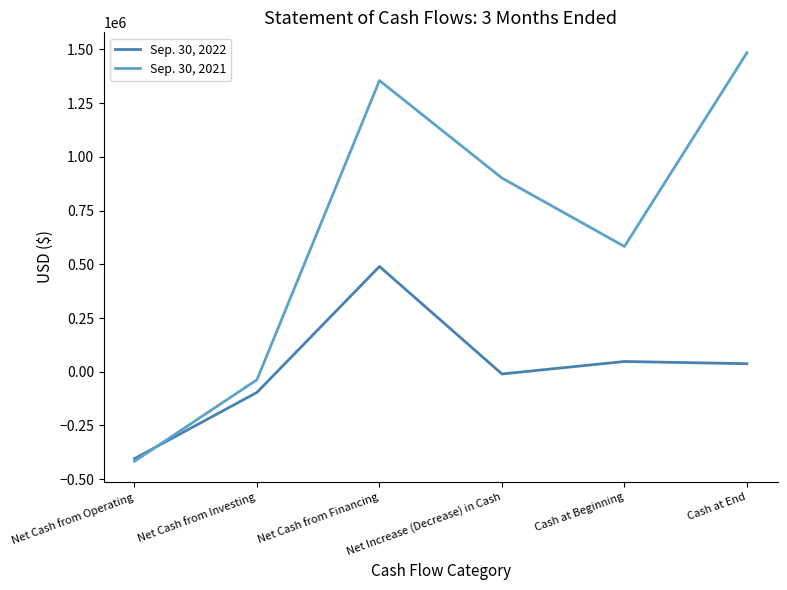

What is the total value across all series at Net Cash from Financing?

1845202